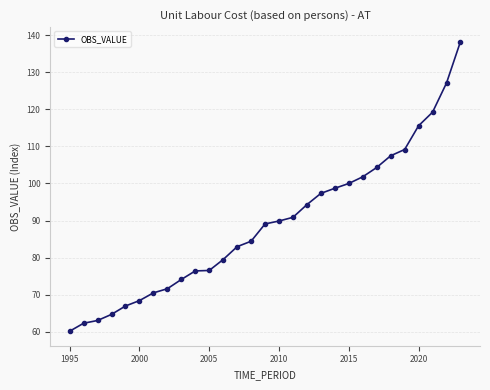

What is the difference between the second highest and second lowest values?

64.9